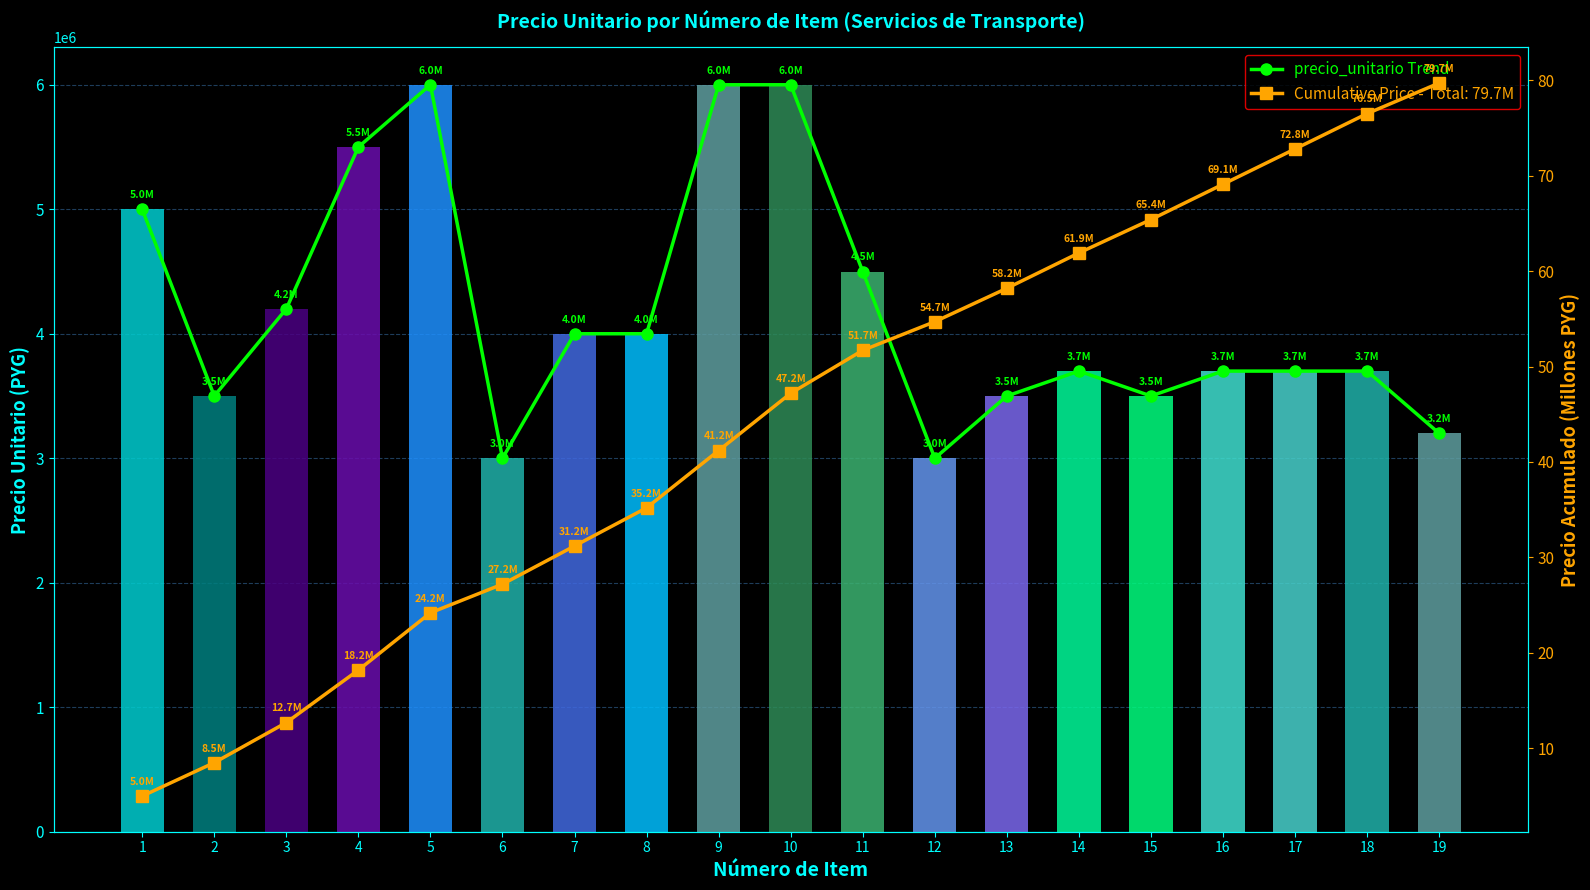

The chart shows a value of 4000000 at 8. True or false?

True